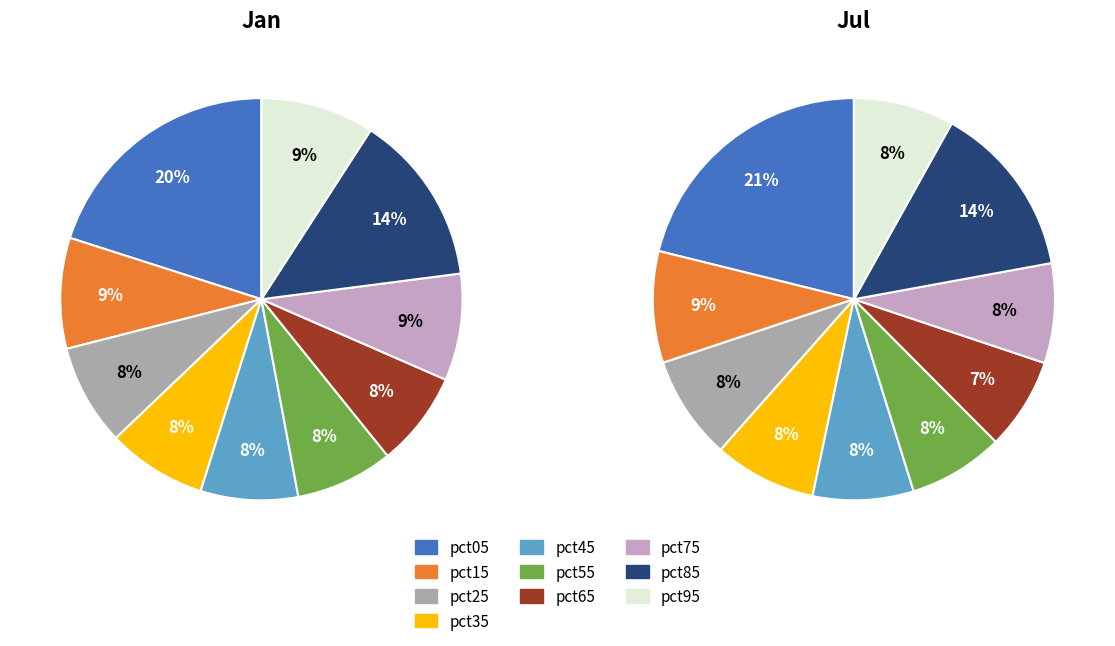

How many segments does this pie chart have?

10